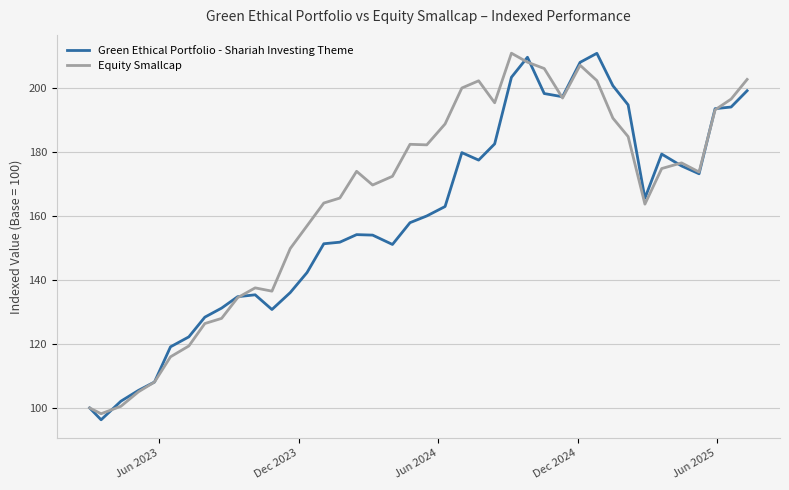

List the series in order of their overall mean, highest first.

Equity Smallcap, Green Ethical Portfolio - Shariah Investing Theme